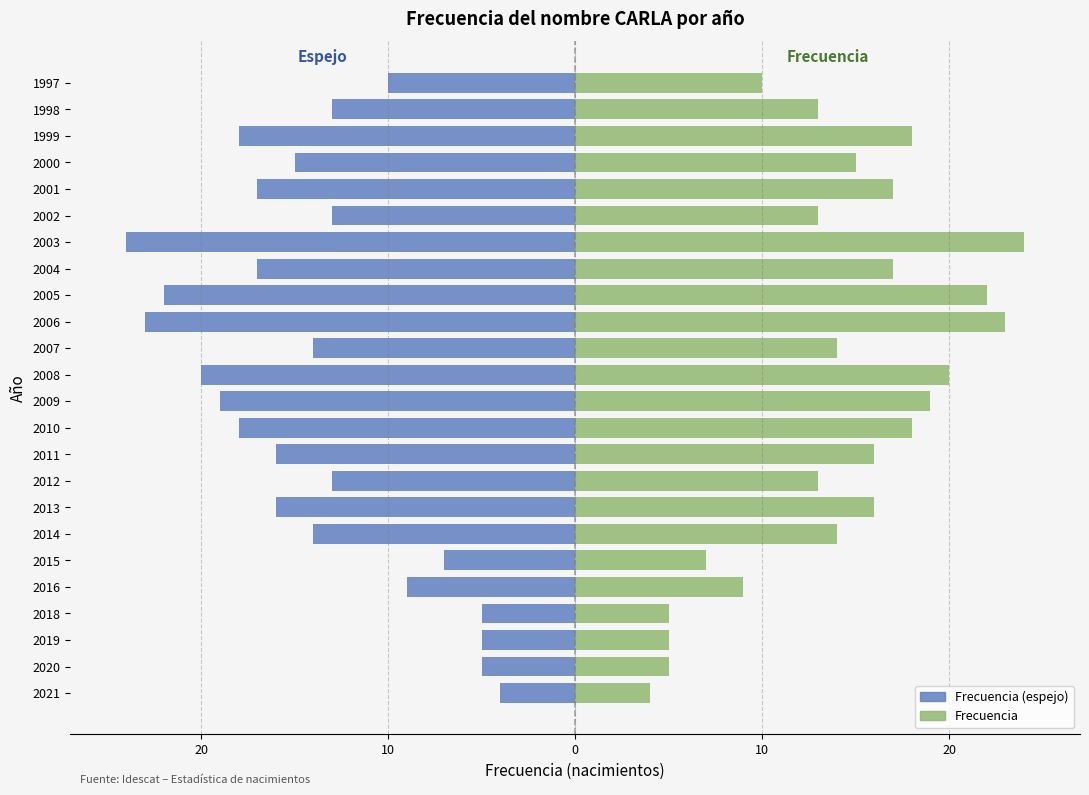

Which series has the widest spread of values?

Frecuencia (espejo)